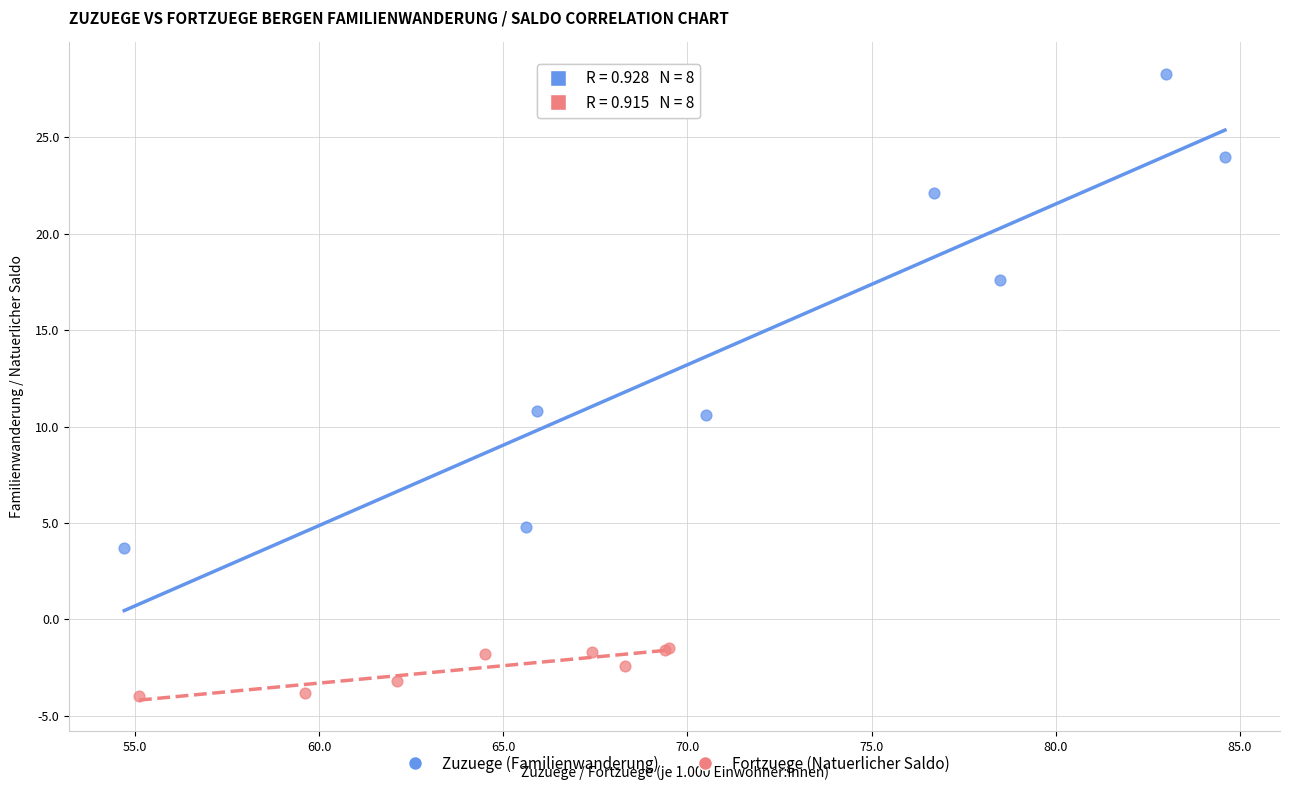

Which series contains the highest Y value?

Zuzuege (Familienwanderung)